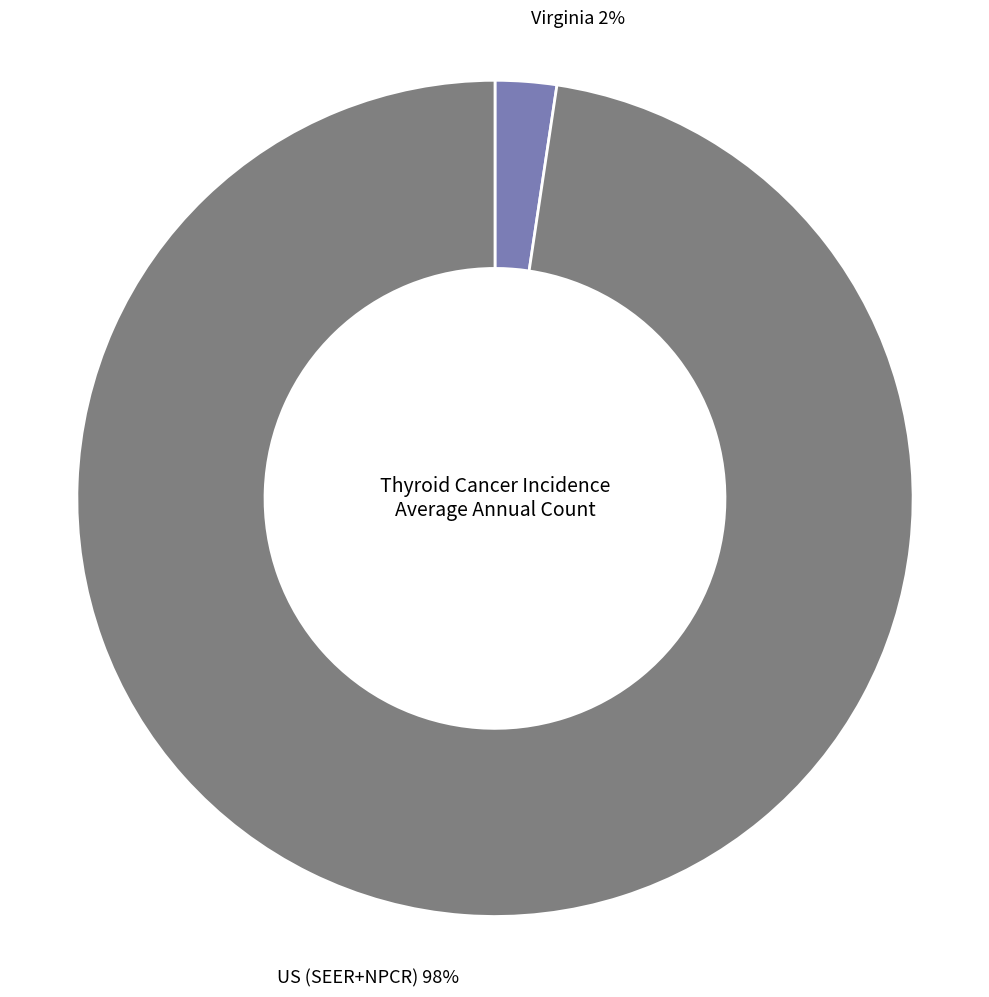

To the nearest percent, what is the average slice percentage?

50%